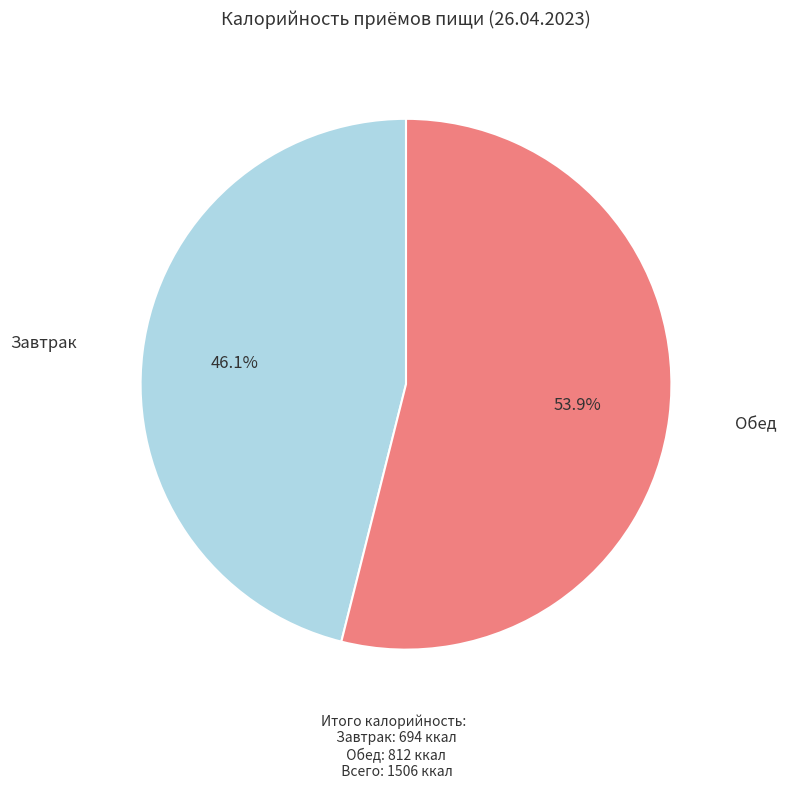

Does any single category account for the majority?

Yes